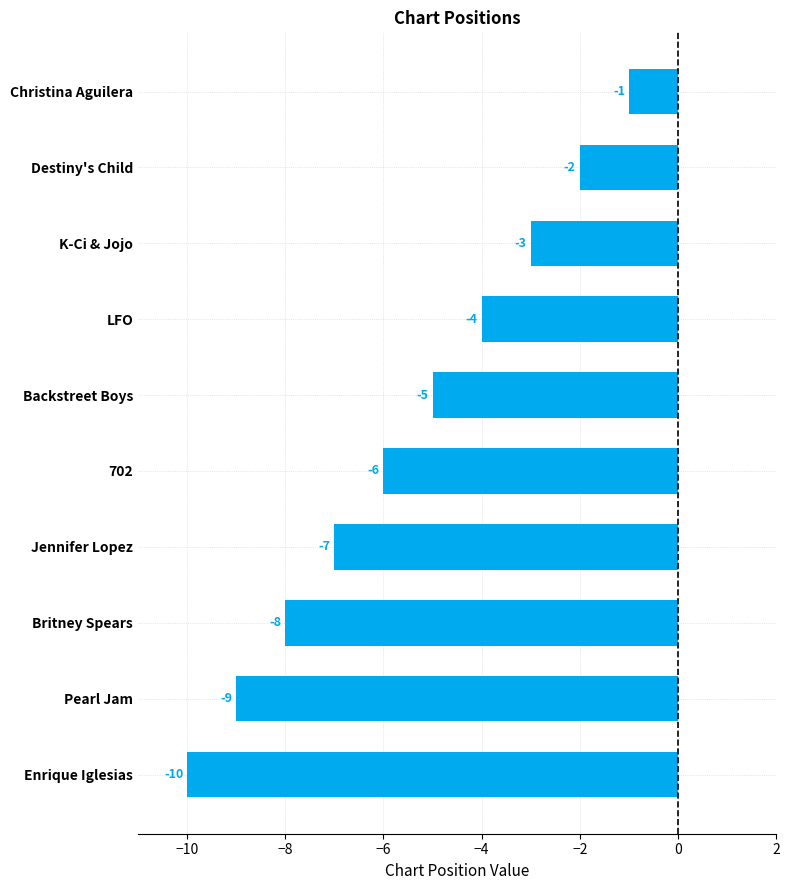

Count the number of values greater than -5.

4